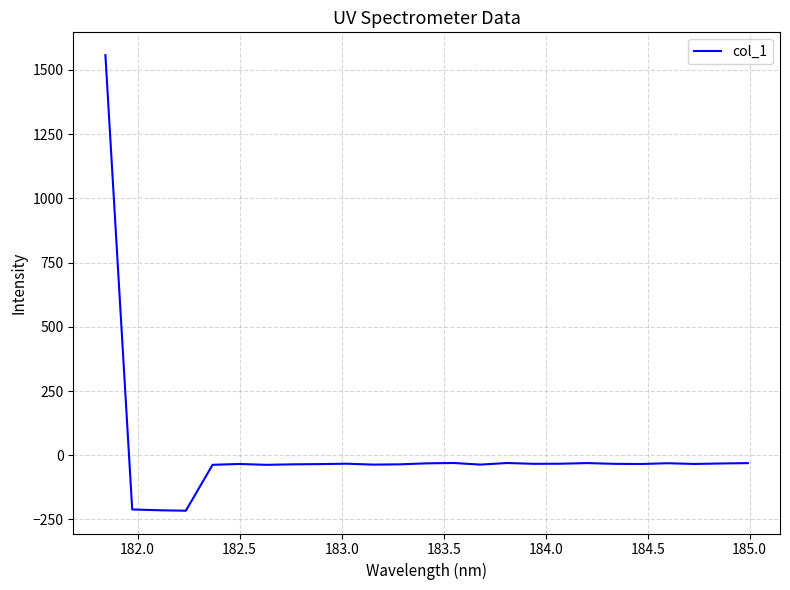

What is the greatest value displayed?

1557.9